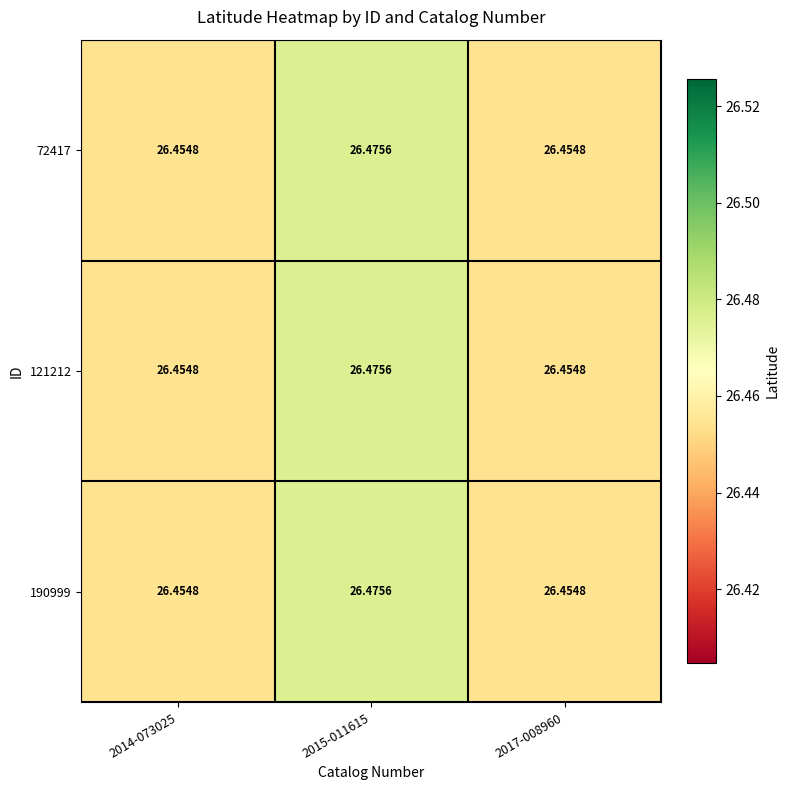

At 2015-011615, list the series in order from smallest to largest.

72417, 121212, 190999